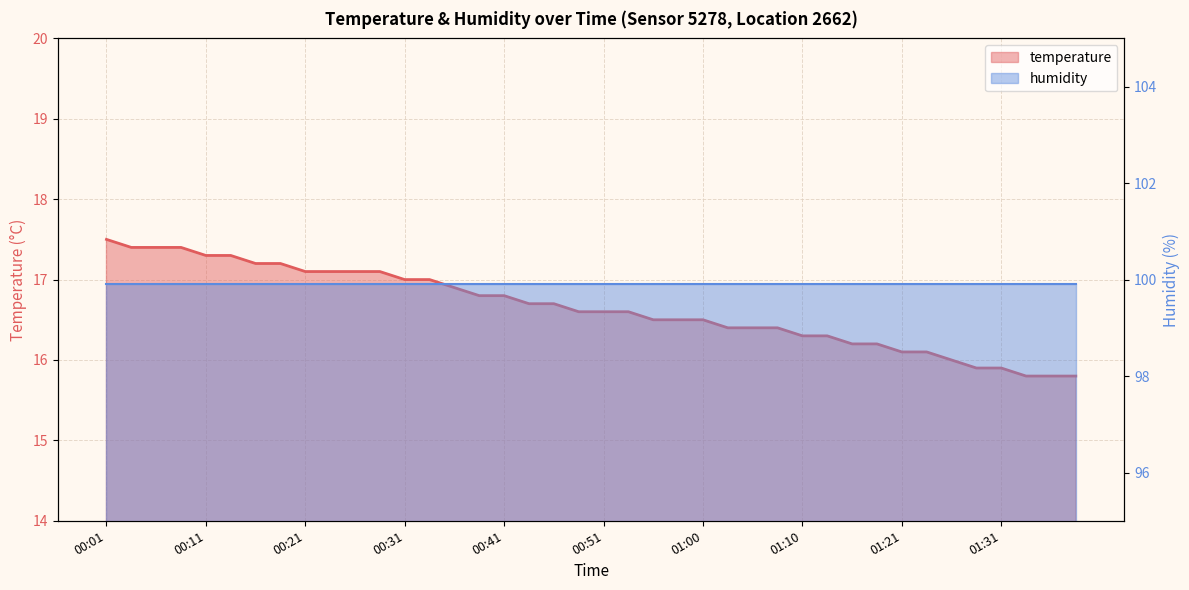

List the labels in order of value, smallest first.

01:34, 01:36, 01:39, 01:29, 01:31, 01:26, 01:21, 01:24, 01:16, 01:18, 01:10, 01:13, 01:03, 01:05, 01:08, 00:55, 00:58, 01:00, 00:48, 00:51, 00:53, 00:43, 00:46, 00:38, 00:41, 00:36, 00:31, 00:33, 00:21, 00:24, 00:26, 00:28, 00:16, 00:19, 00:11, 00:14, 00:04, 00:06, 00:09, 00:01